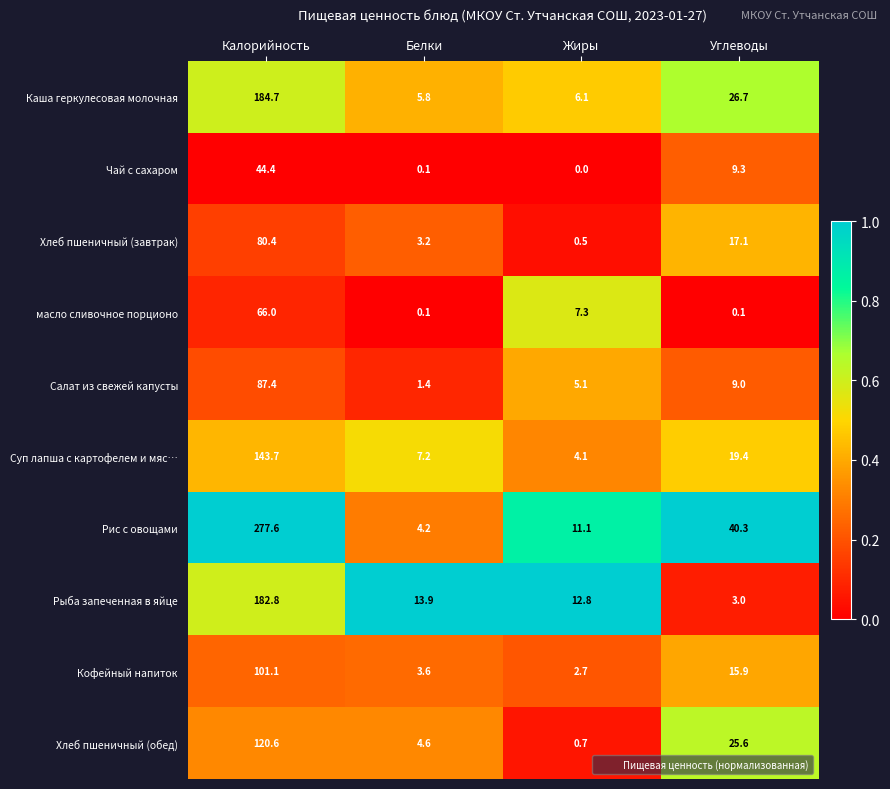

The value of Чай с сахаром at Жиры is 0.0. True or false?

True